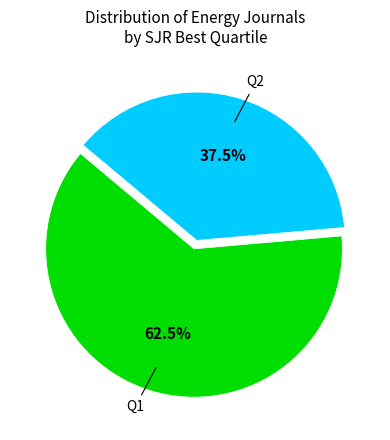

Is there any slice that represents more than half of the pie?

Yes